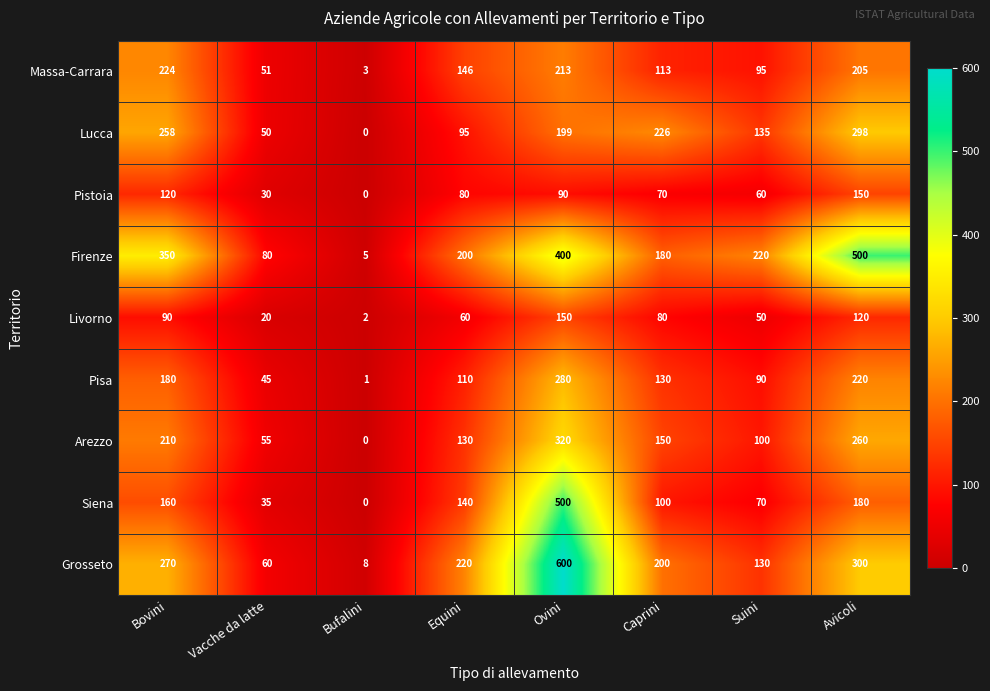

What is the difference between the maximum and minimum values in the Livorno series?

148